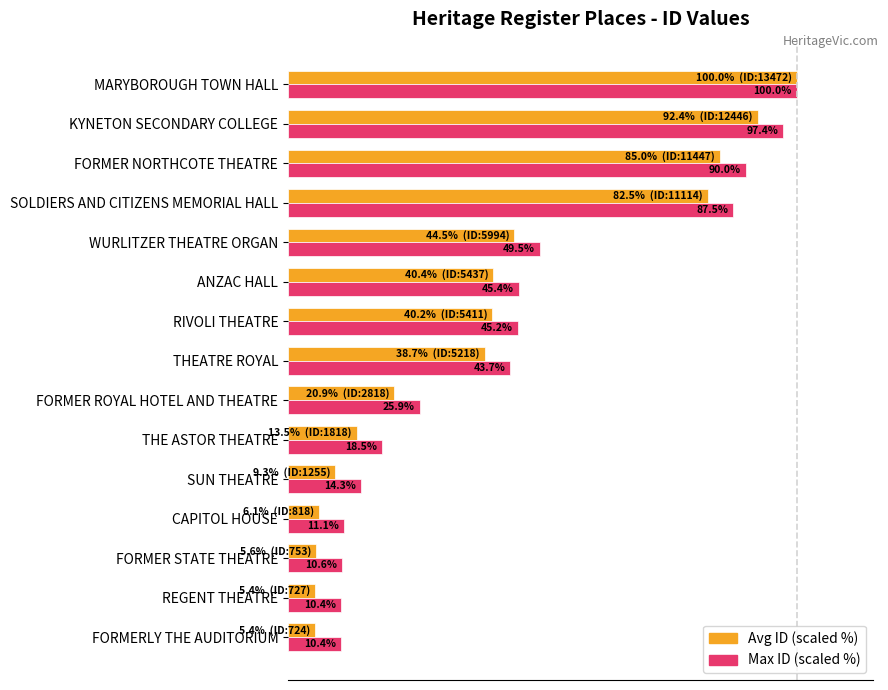

At which label is Avg ID (scaled %) closest to 52?

WURLITZER THEATRE ORGAN